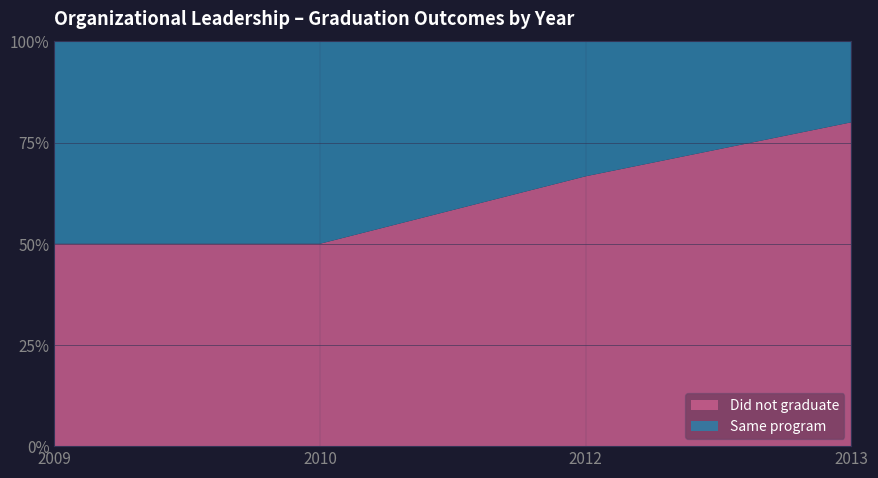

Reading right to left, what are all the values shown in this chart?

Did not graduate (2009): 0.8	0.7	0.5	0.5
Same program (2009): 0.2	0.3	0.5	0.5